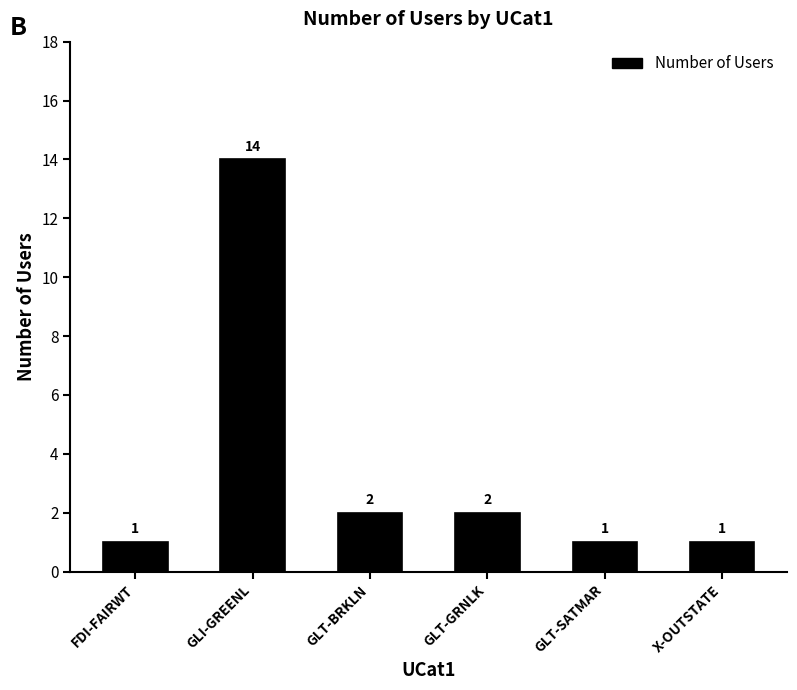

The value at GLT-SATMAR is 2. True or false?

False